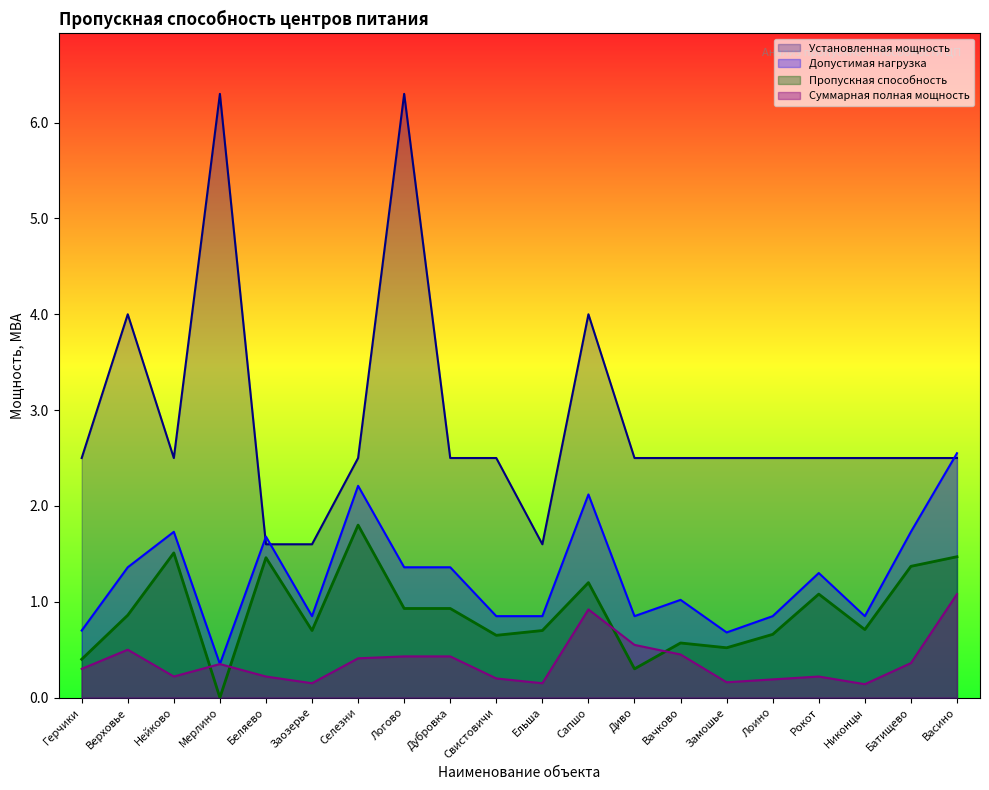

What is the label of the 11th point from the right?

Свистовичи